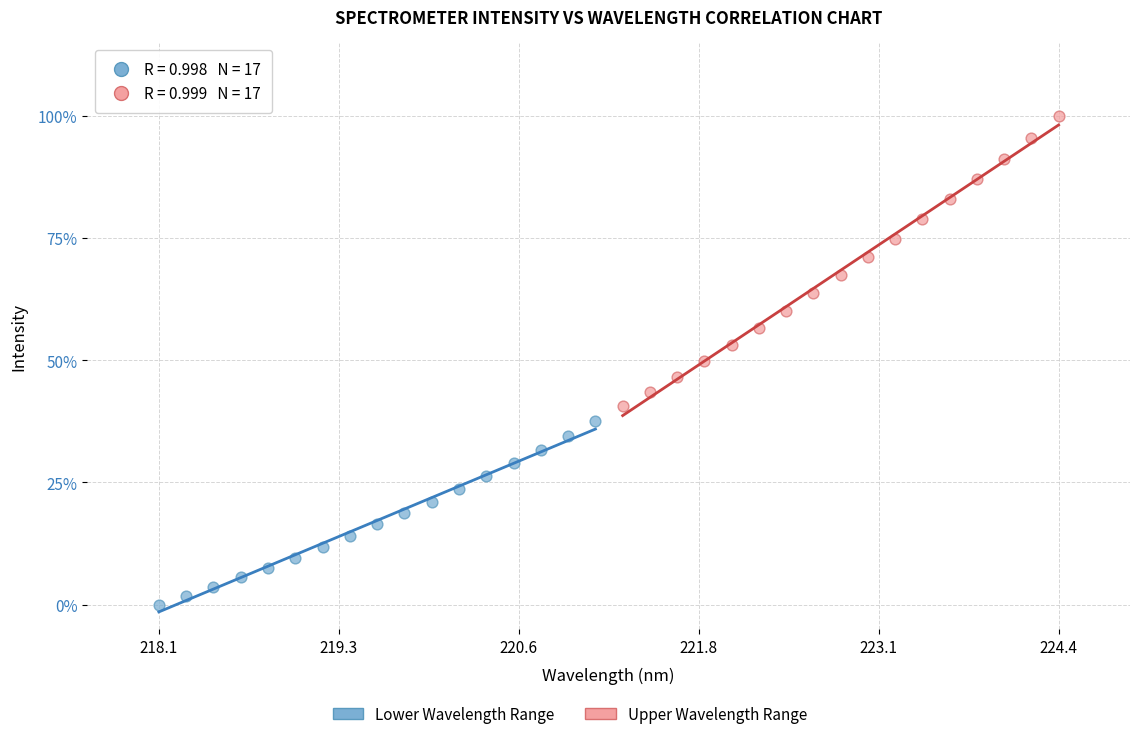

Which series reaches the minimum Y coordinate?

Lower Wavelength Range